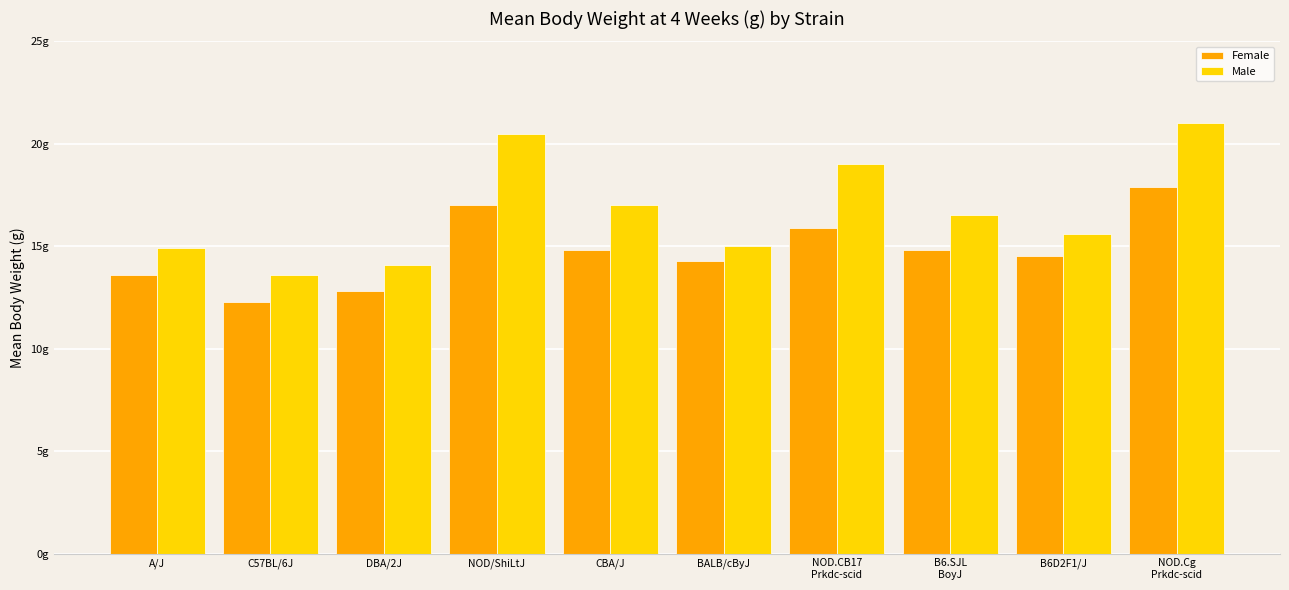

Are the bars horizontal?

No